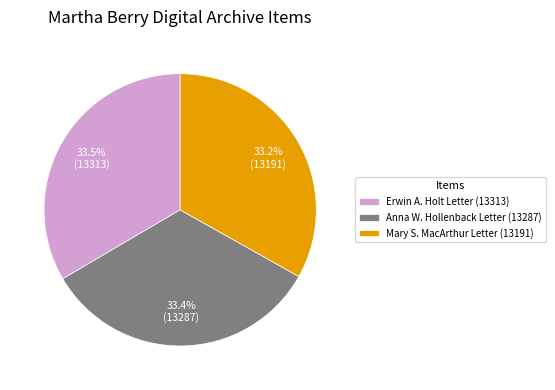

Does Anna W. Hollenback Letter (13287) account for over 50% of the chart?

No